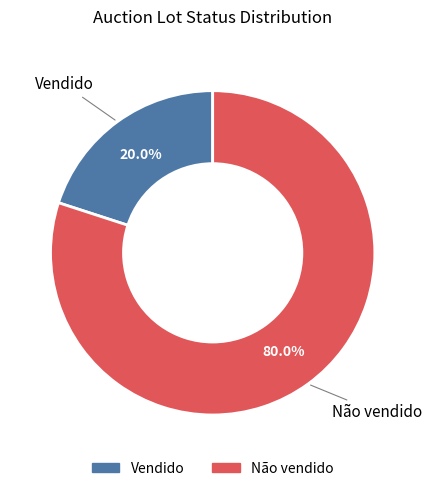

To the nearest percent, what is the difference between the Não vendido and Vendido slice percentages?

60%